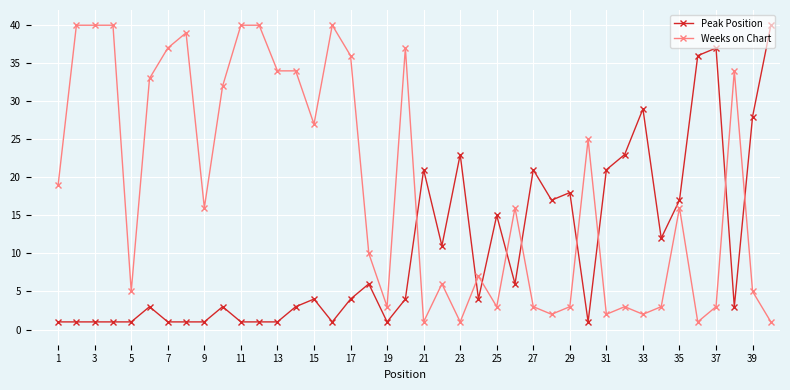

What is the sum of all Peak Position values?

423